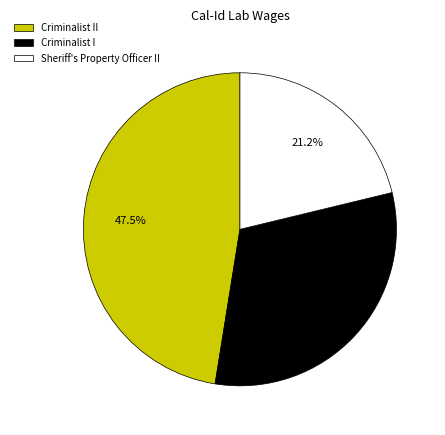

True or false: Criminalist I accounts for 45% of the total.

False